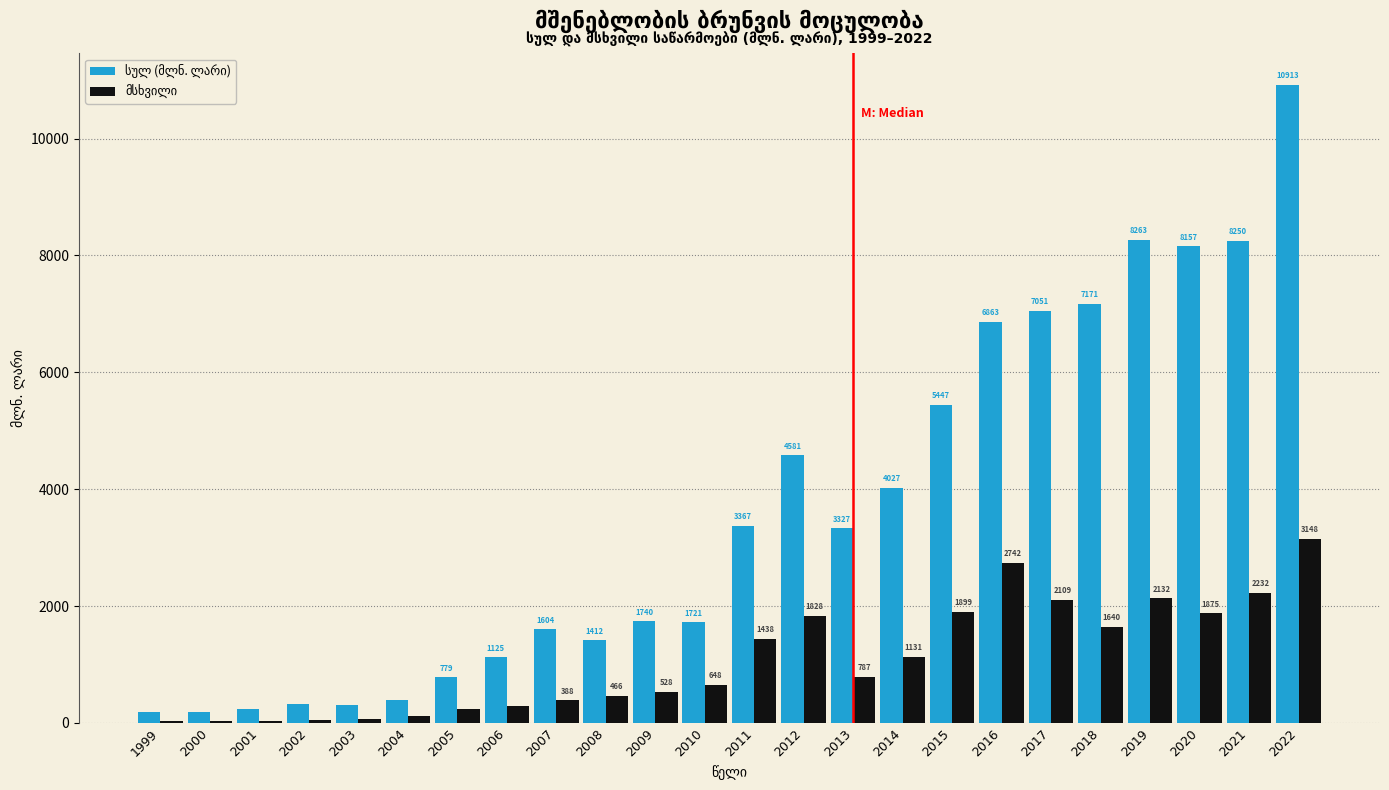

At which category is the sum across all series the highest?

2022